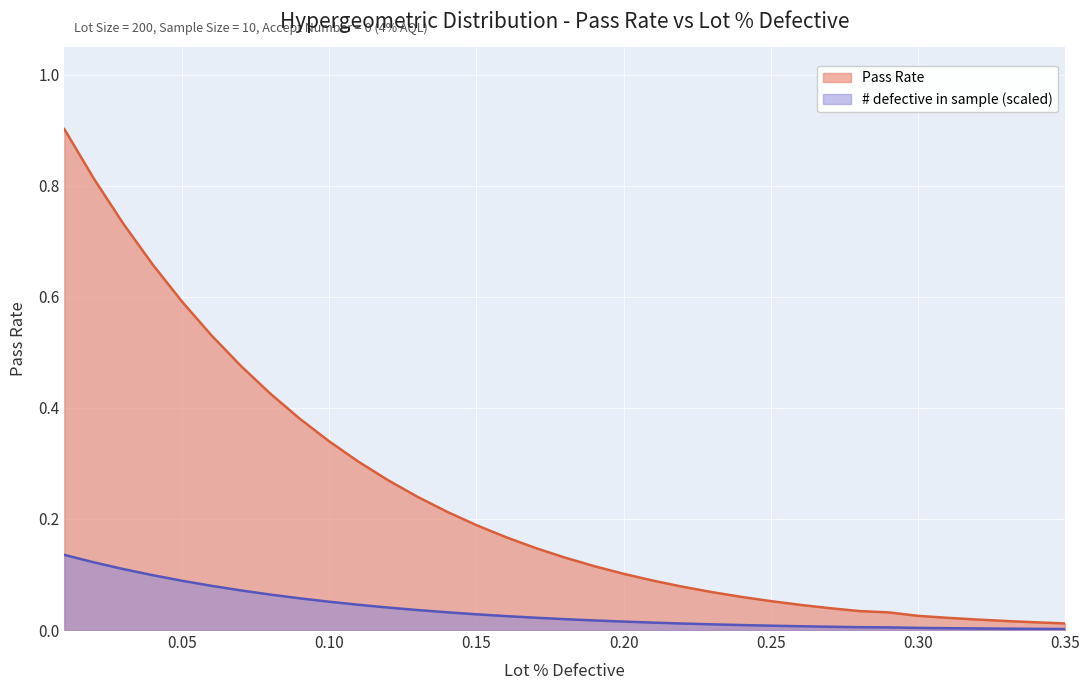

How many lines are shown in the chart?

2